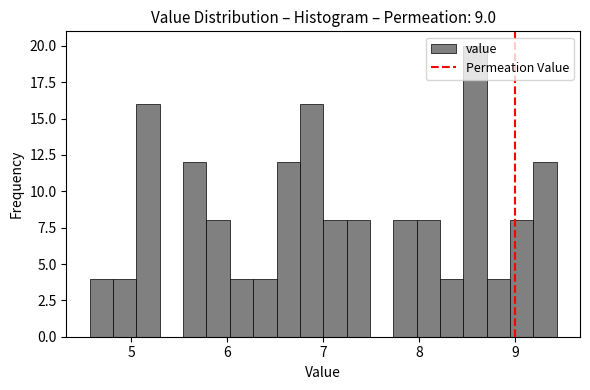

Around what value on the x-axis is the tallest bar? Give the approximate position of its centre, as read against the axis.

8.6